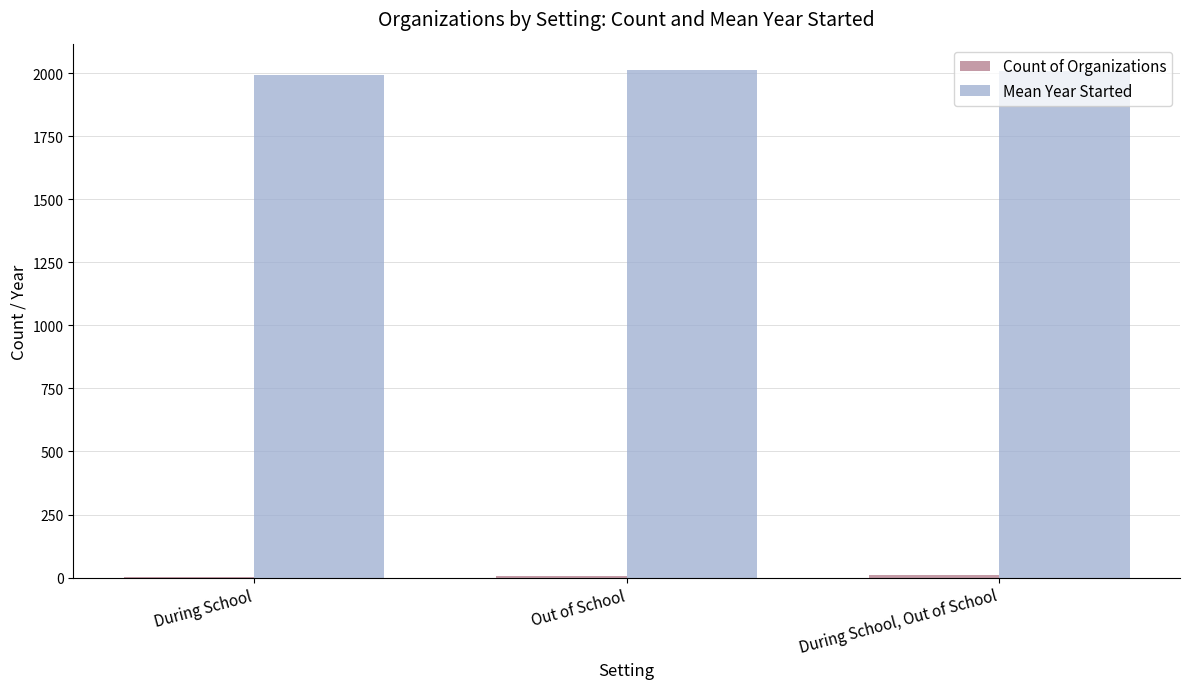

At which label is Mean Year Started closest to 2004?

During School, Out of School